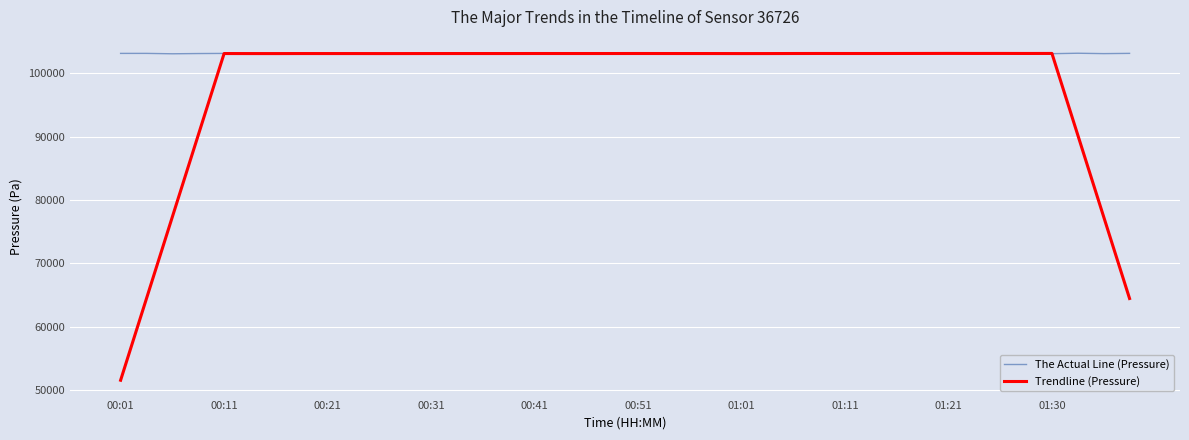

What is the greatest value displayed?

103142.3